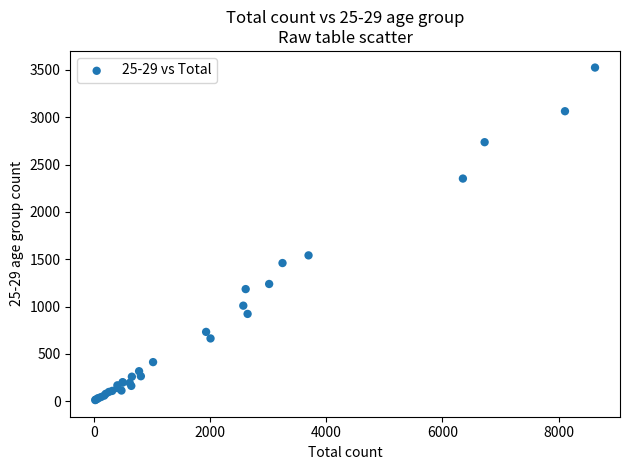

What Y value in the scatter plot is closest to 1768?

1541